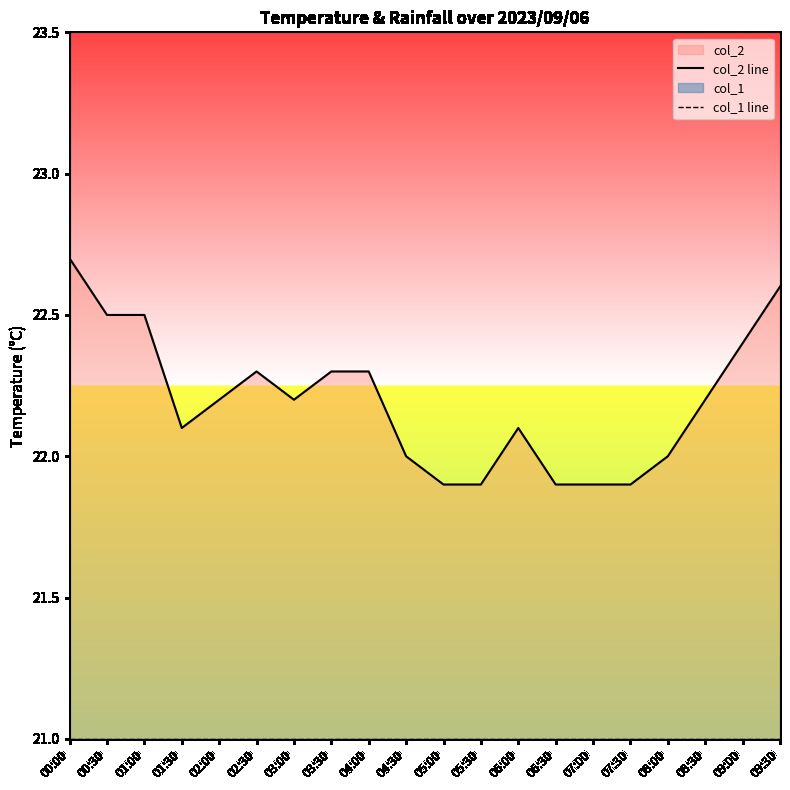

What is the sum of all col_2 line values?

443.9